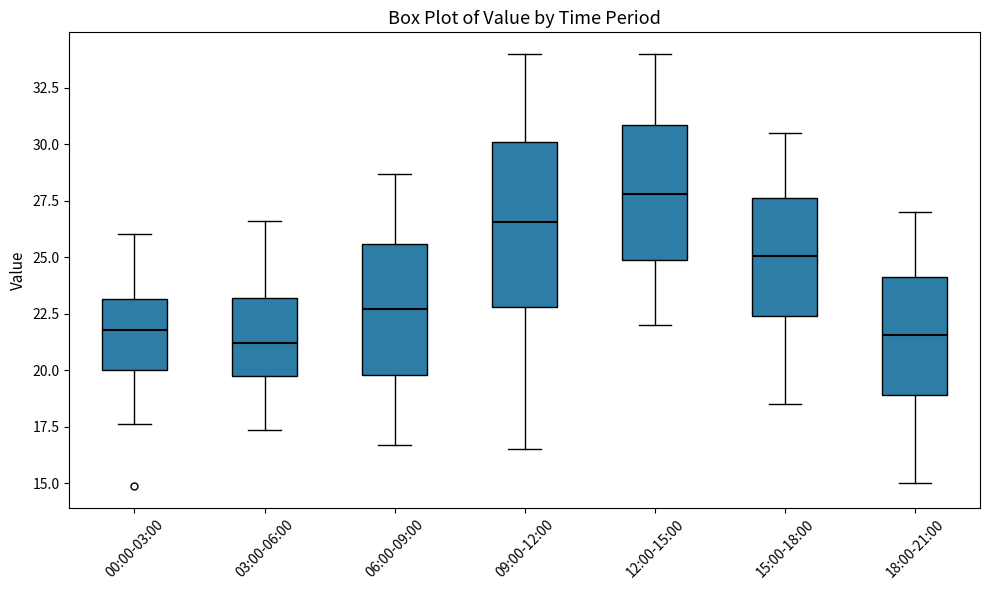

Reading left to right, read every box against the y-axis: the position of its median line, the range the box covers, and the ends of its whiskers. The values are not printed on the chart, so give them approximately, as read against the axis.

00:00-03:00: median 22.0, box 20.0 to 23.0, whiskers 17.5 to 26.0
03:00-06:00: median 21.0, box 20.0 to 23.0, whiskers 17.5 to 26.5
06:00-09:00: median 22.5, box 20.0 to 25.5, whiskers 16.5 to 28.5
09:00-12:00: median 26.5, box 23.0 to 30.0, whiskers 16.5 to 34.0
12:00-15:00: median 28.0, box 25.0 to 31.0, whiskers 22.0 to 34.0
15:00-18:00: median 25.0, box 22.5 to 27.5, whiskers 18.5 to 30.5
18:00-21:00: median 21.5, box 19.0 to 24.0, whiskers 15.0 to 27.0